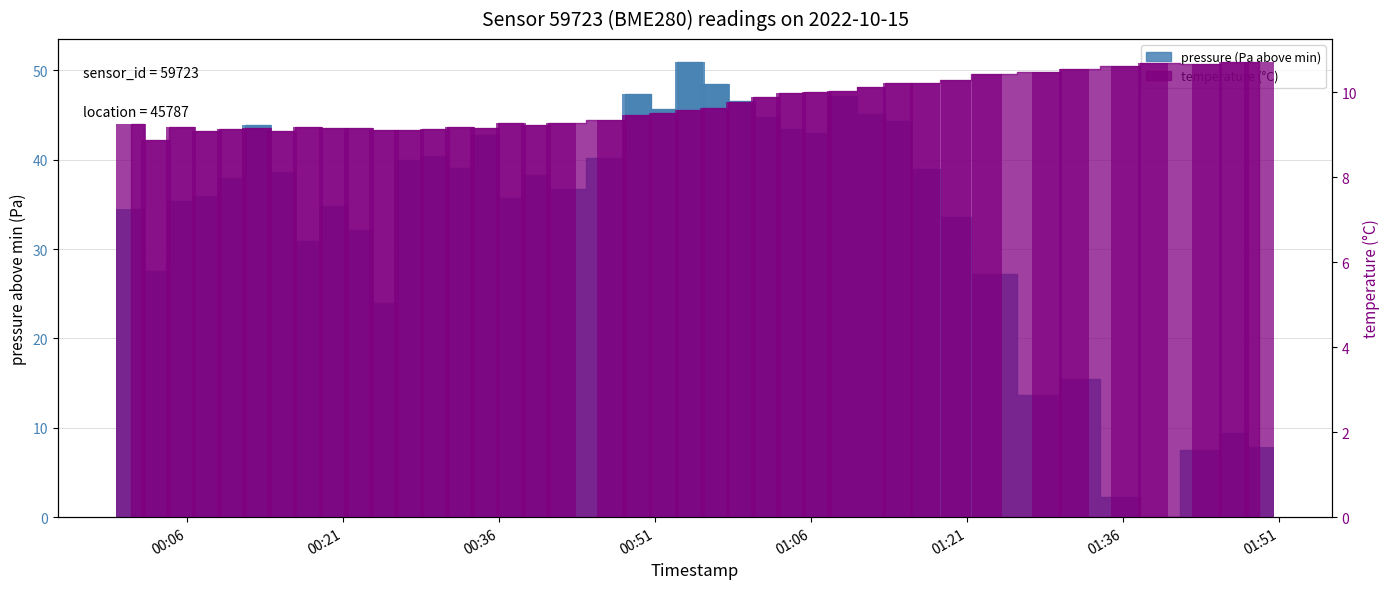

List the labels in order of temperature value, smallest first.

2022-10-15T00:03:03, 2022-10-15T00:07:54, 2022-10-15T00:15:11, 2022-10-15T00:24:59, 2022-10-15T00:27:24, 2022-10-15T00:10:20, 2022-10-15T00:29:50, 2022-10-15T00:12:45, 2022-10-15T00:20:08, 2022-10-15T00:22:33, 2022-10-15T00:34:41, 2022-10-15T00:32:15, 2022-10-15T00:05:28, 2022-10-15T00:17:36, 2022-10-15T00:39:32, 2022-10-15T00:00:37, 2022-10-15T00:41:58, 2022-10-15T00:37:07, 2022-10-15T00:46:50, 2022-10-15T00:49:19, 2022-10-15T00:51:54, 2022-10-15T00:54:20, 2022-10-15T00:56:48, 2022-10-15T00:59:14, 2022-10-15T01:01:40, 2022-10-15T01:04:06, 2022-10-15T01:06:32, 2022-10-15T01:08:58, 2022-10-15T01:11:49, 2022-10-15T01:14:20, 2022-10-15T01:16:57, 2022-10-15T01:19:55, 2022-10-15T01:22:53, 2022-10-15T01:28:39, 2022-10-15T01:31:15, 2022-10-15T01:36:18, 2022-10-15T01:44:07, 2022-10-15T01:38:54, 2022-10-15T01:49:05, 2022-10-15T01:46:39